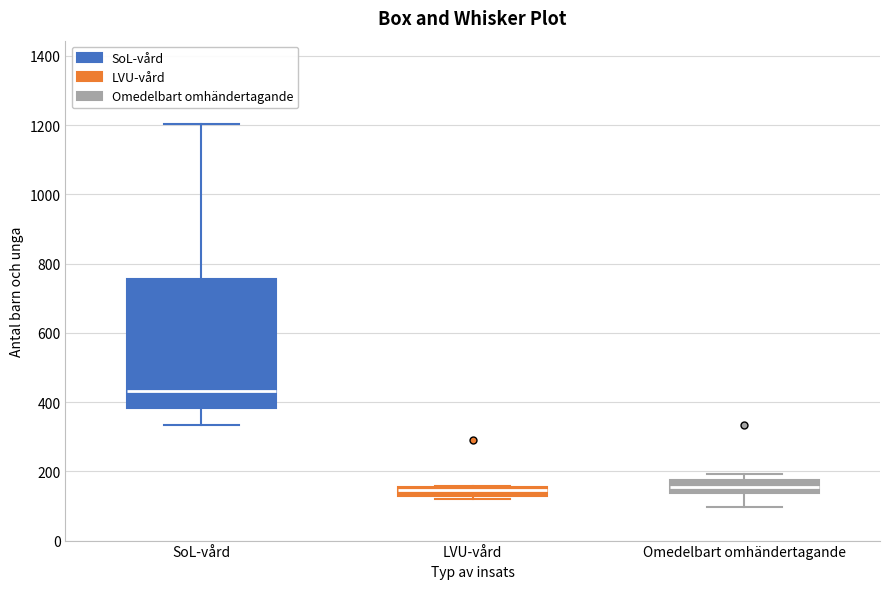

Comparing the boxes themselves (not the whiskers), which one is the tallest?

SoL-vård